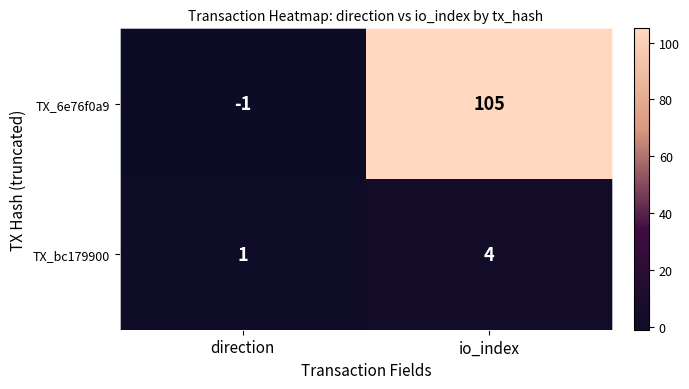

What is the greatest value displayed?

105